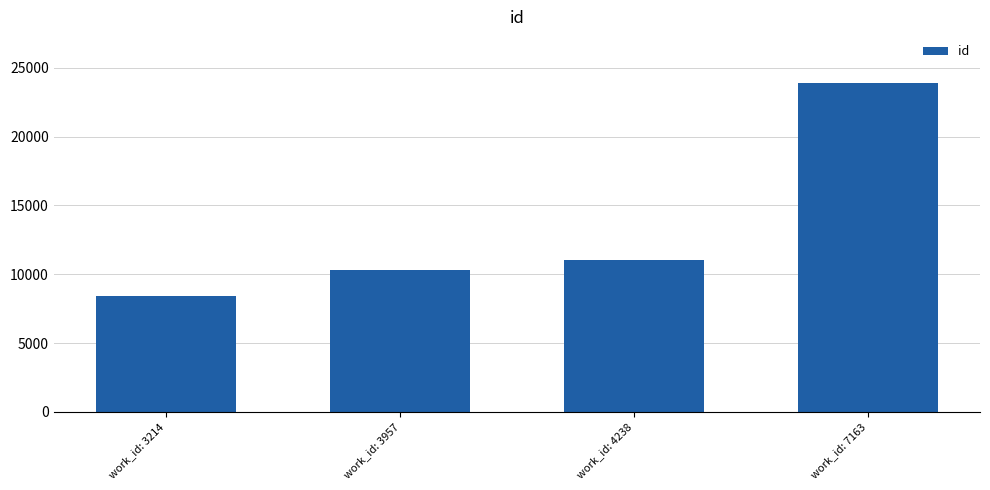

At which label is the value closest to 16153?

work_id: 4238